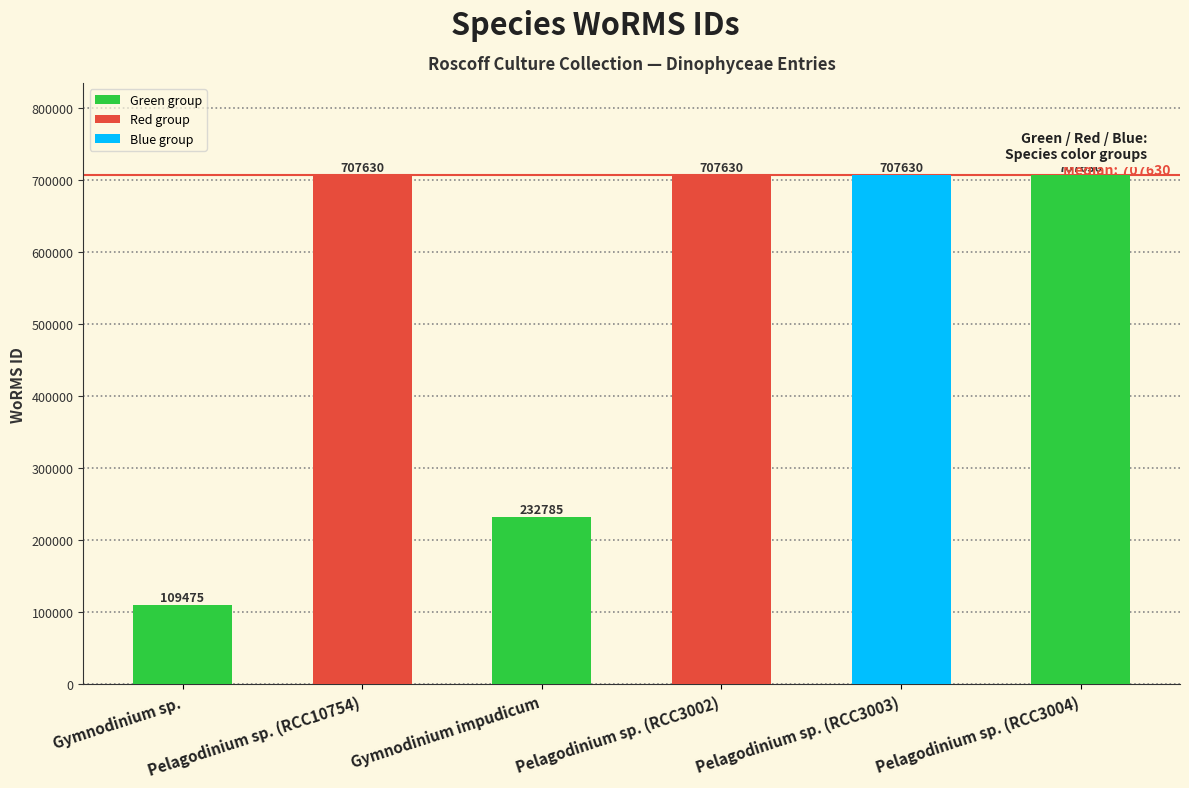

What is the maximum value shown in the chart?

707630